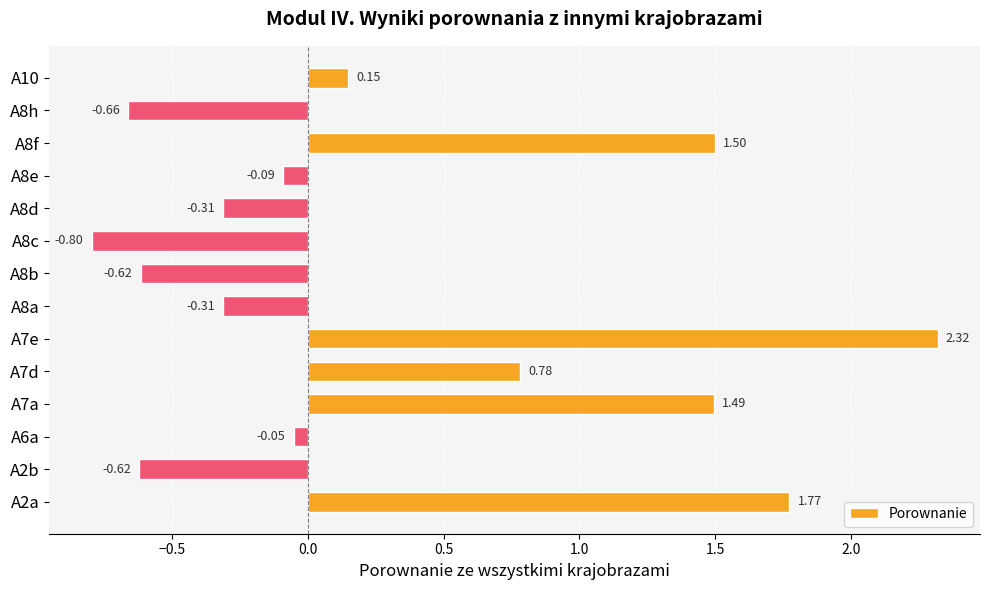

What is the ratio of the value at A7d to the value at A7e?

0.3